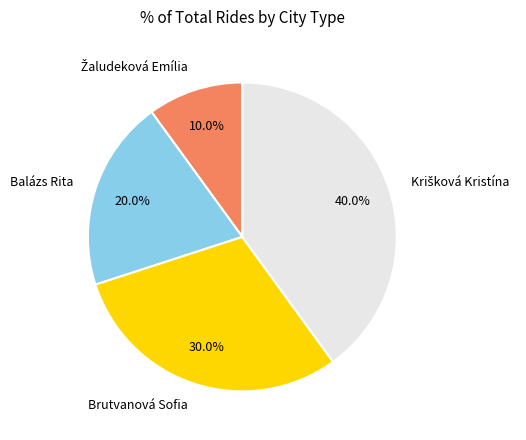

Does any single category account for the majority?

No